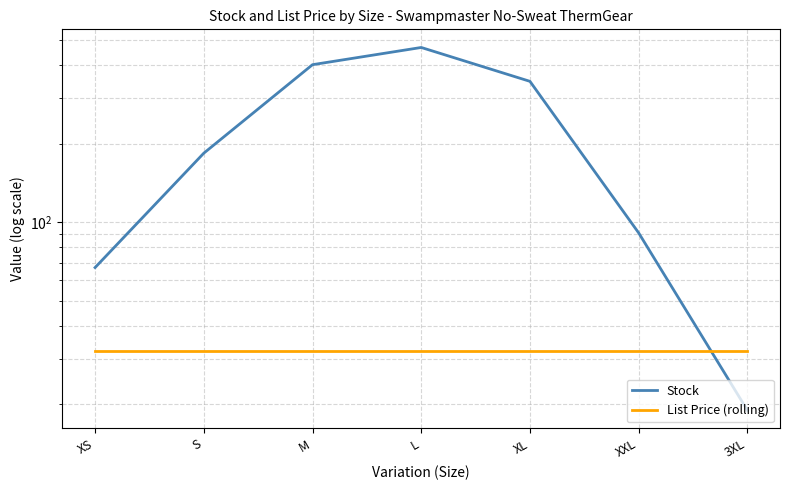

Rank the series by their average value, from highest to lowest.

Stock, List Price (rolling)